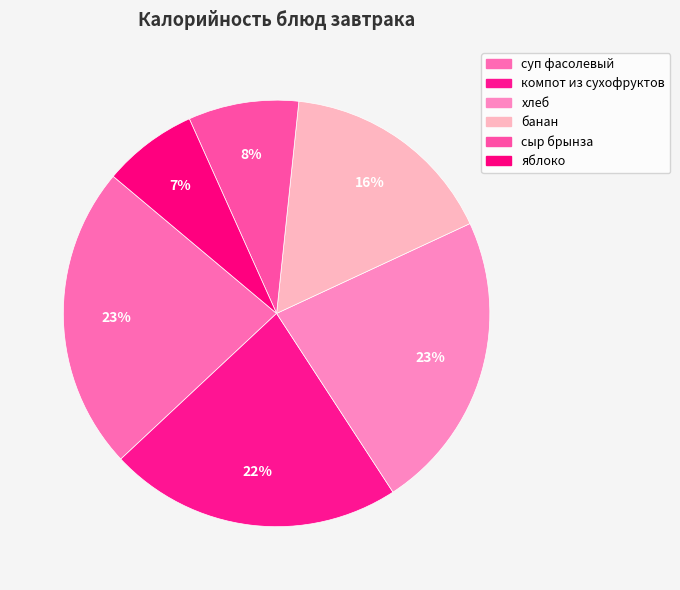

How many segments does this pie chart have?

6